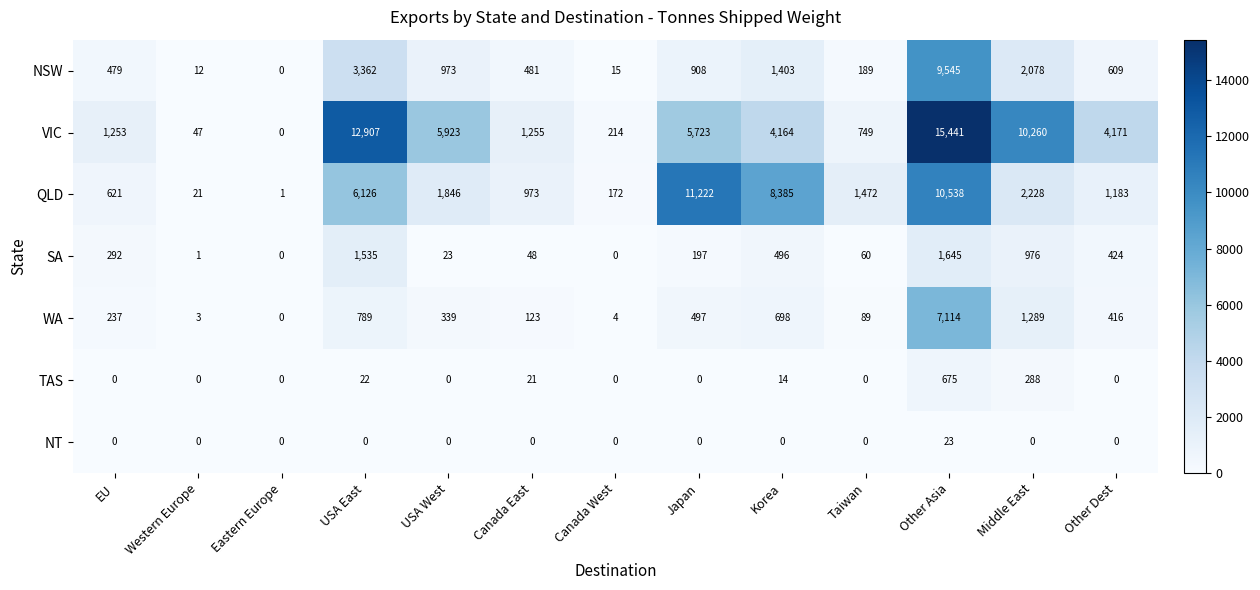

What is the highest value of the WA series?

7114